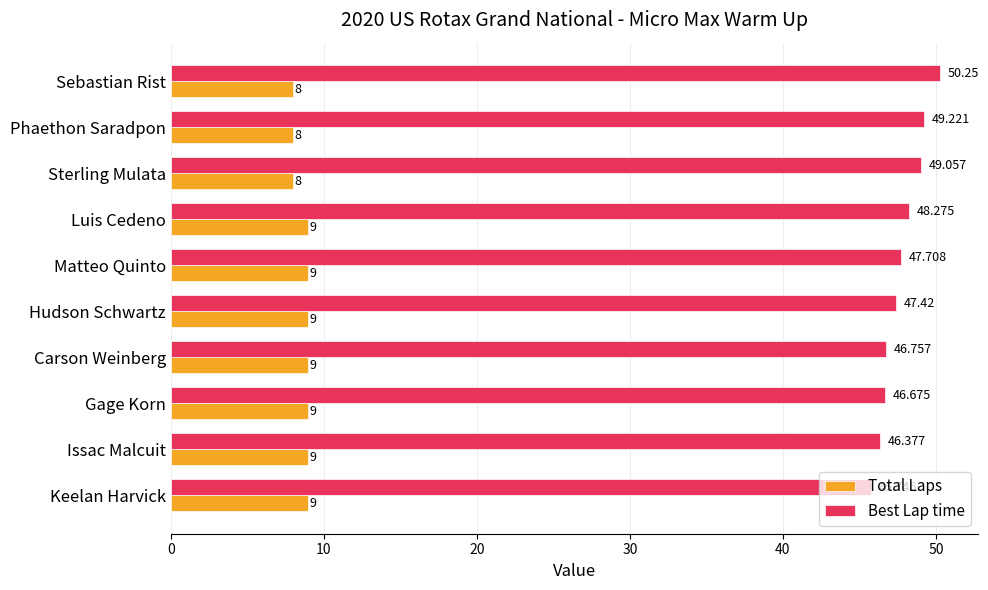

What is the average value of the Best Lap time series?

47.7